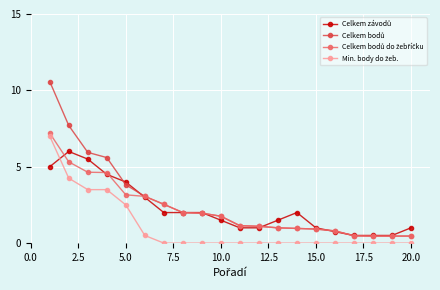

Does the chart have visible grid lines?

Yes